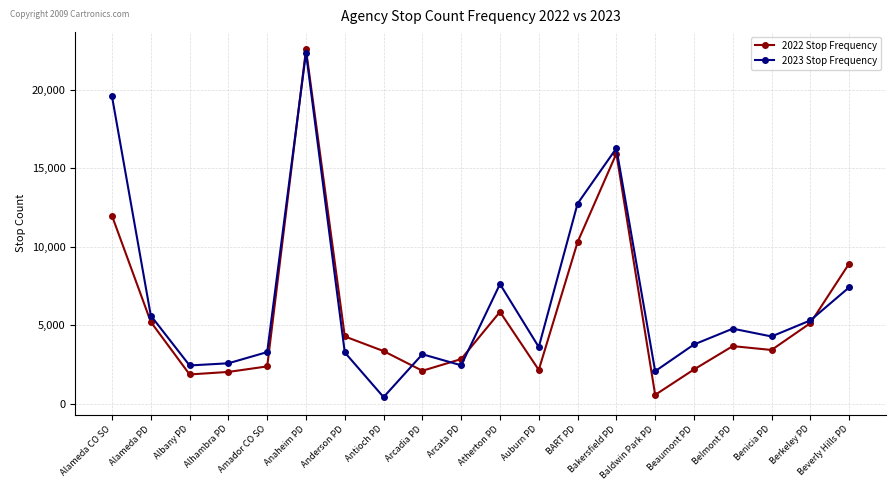

At how many categories does at least one series exceed 13042?

3